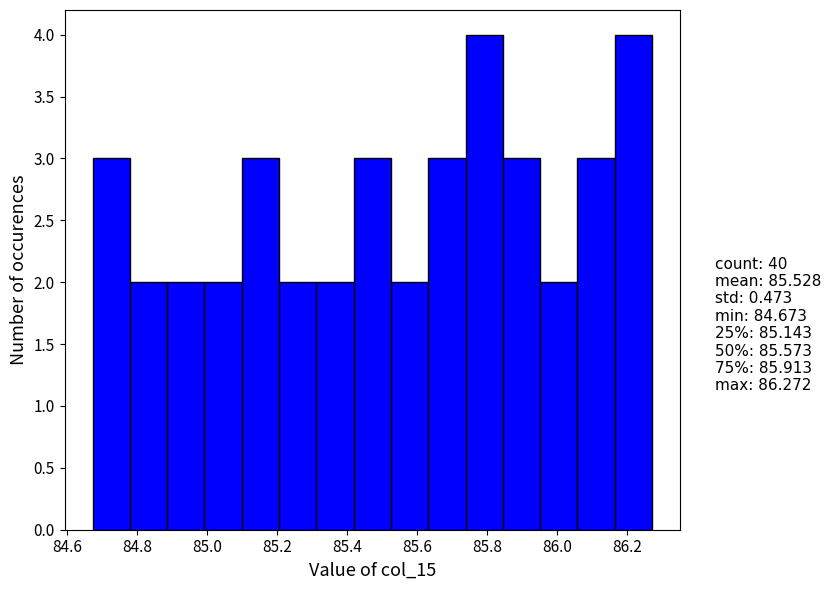

Reading left to right, transcribe this chart: for each bar, give the range it covers on the x-axis and its height. Neither the bar edges nor the heights are printed on the chart, so give them approximately, as read against the axes.

84.68 to 84.78: 3
84.78 to 84.88: 2
84.88 to 85.00: 2
85.00 to 85.10: 2
85.10 to 85.20: 3
85.20 to 85.32: 2
85.32 to 85.42: 2
85.42 to 85.52: 3
85.52 to 85.64: 2
85.64 to 85.74: 3
85.74 to 85.84: 4
85.84 to 85.96: 3
85.96 to 86.06: 2
86.06 to 86.16: 3
86.16 to 86.28: 4